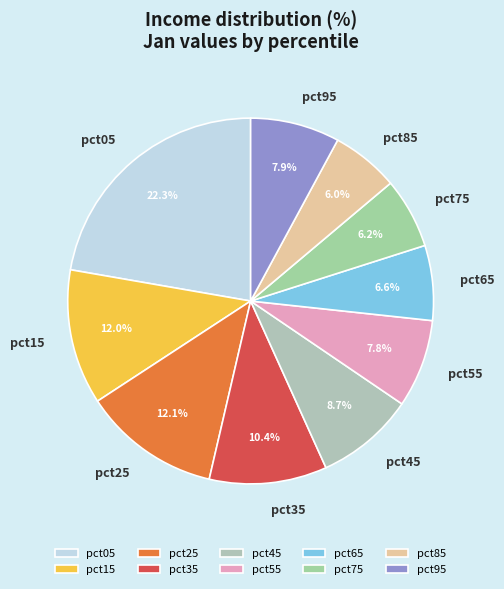

To the nearest percent, what is the difference between the pct25 and pct45 slice percentages?

3%